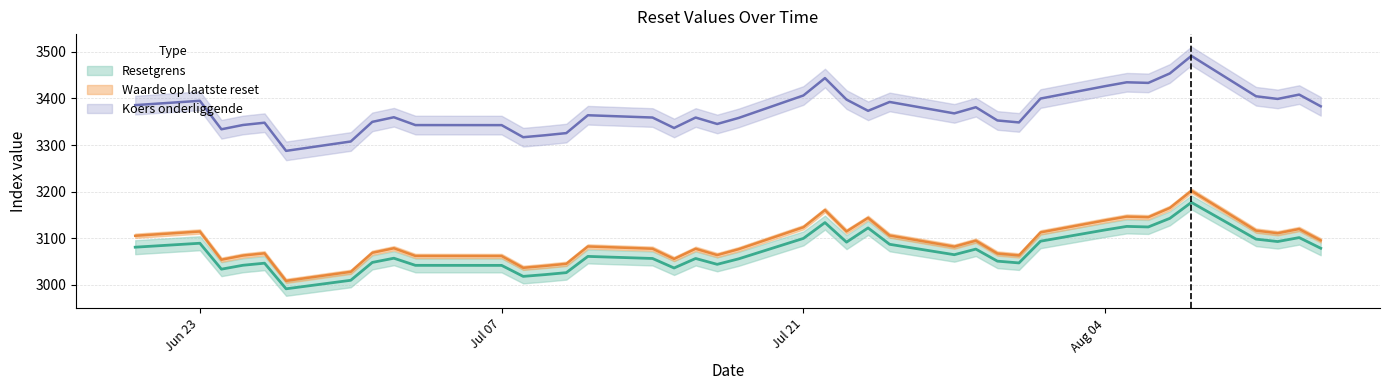

At which category does Koers onderliggende reach its first local valley?

2025-06-24